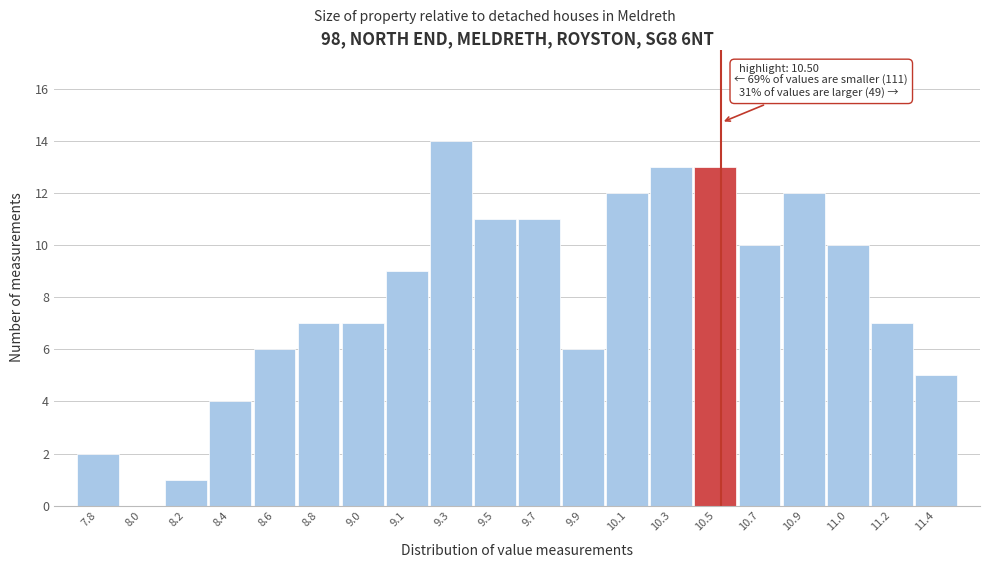

Reading left to right, extract all data points from this chart.

7.8=2	8.0=0	8.2=1	8.4=4	8.6=6	8.8=7	9.0=7	9.1=9	9.3=14	9.5=11	9.7=11	9.9=6	10.1=12	10.3=13	10.5=13	10.7=10	10.9=12	11.0=10	11.2=7	11.4=5